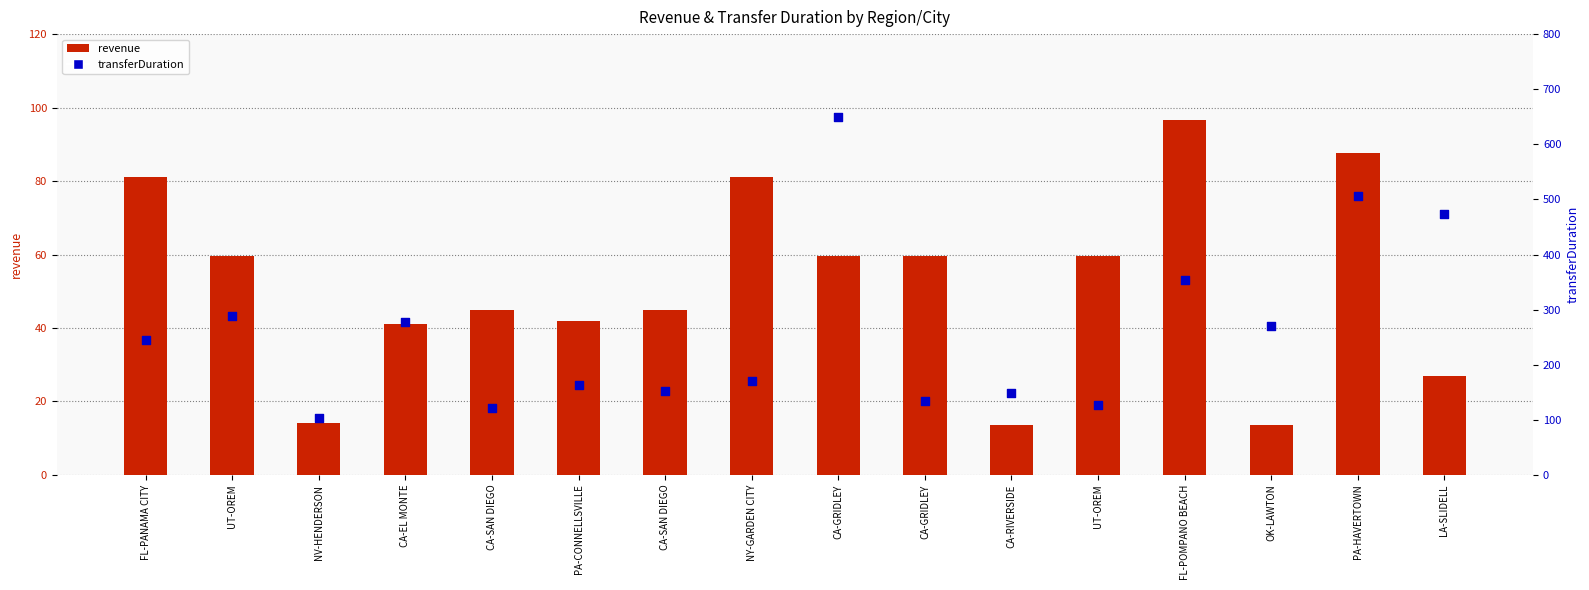

At how many categories does at least one series exceed 641?

1